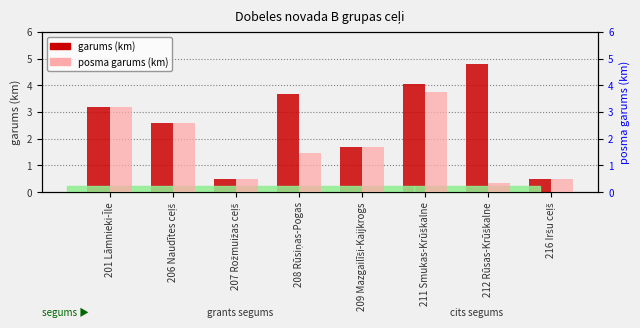

What is the sum of the garums (km) values at 206 Naudītes ceļš and 207 Rožmuižas ceļš?

3.1